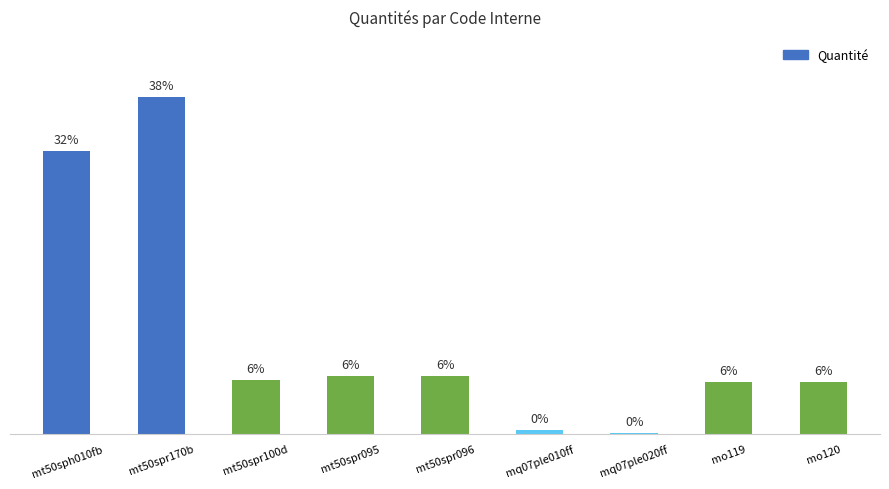

Rank the categories by value from lowest to highest.

mq07ple020ff, mq07ple010ff, mo119, mo120, mt50spr100d, mt50spr095, mt50spr096, mt50sph010fb, mt50spr170b